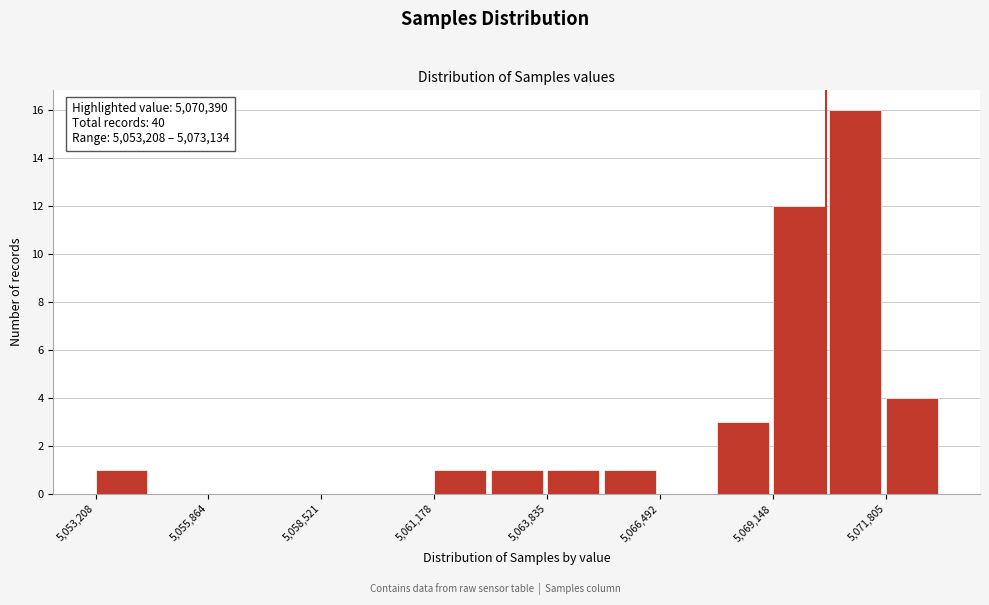

Around what value on the x-axis is the tallest bar? Give the approximate position of its centre, as read against the axis.

5071000